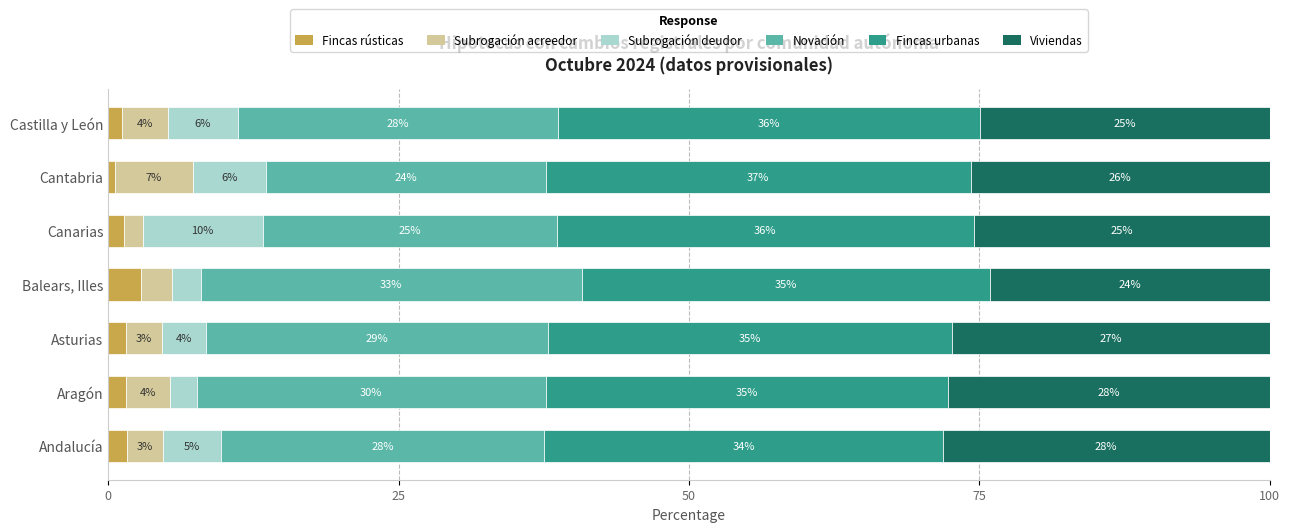

At which label does Fincas rústicas reach its peak?

Balears, Illes